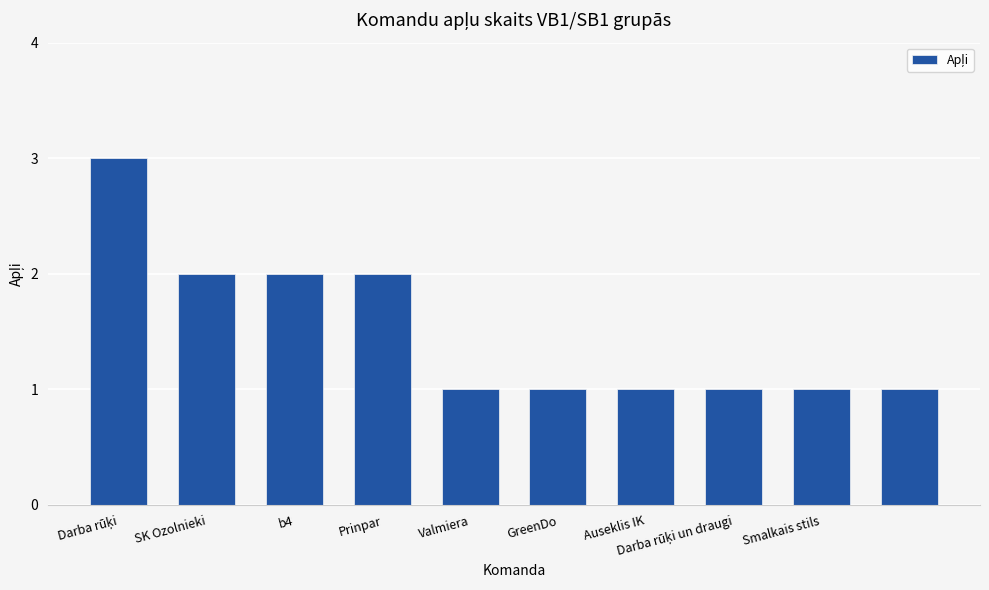

What is the average value?

2